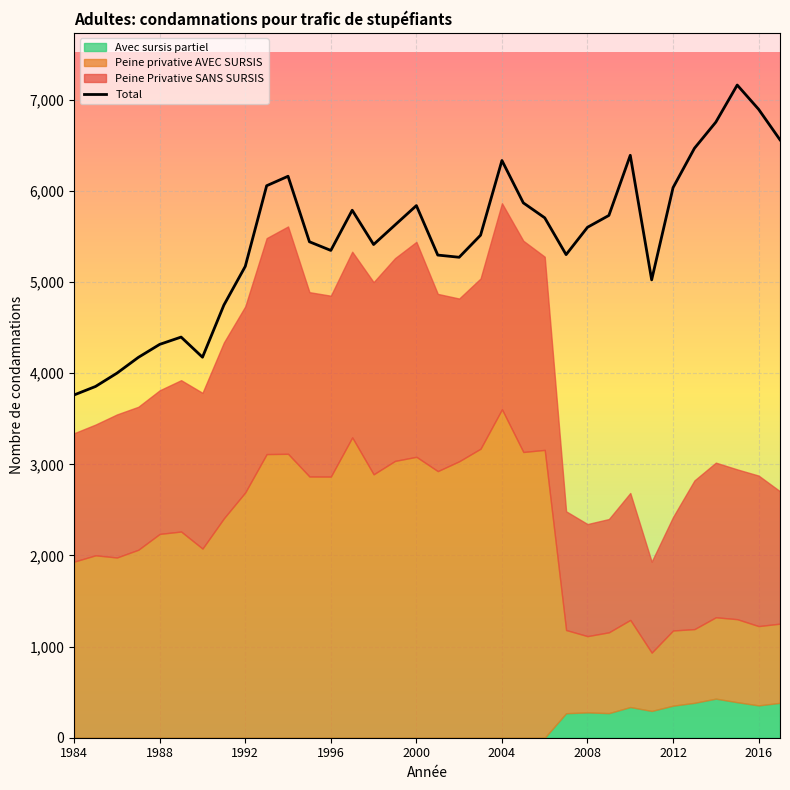

What value does the data have at 33?

6562